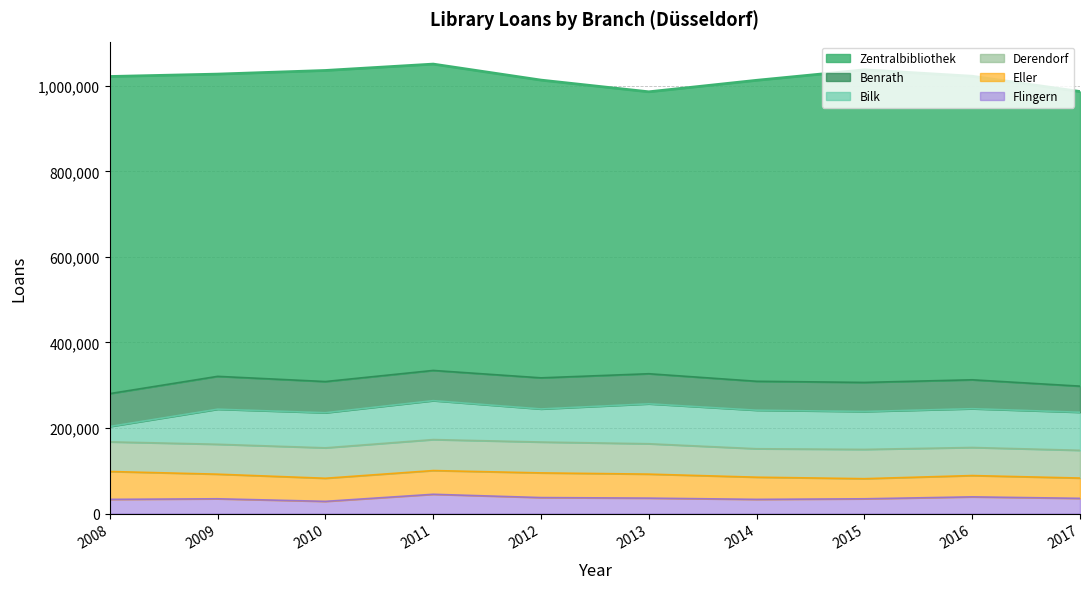

Reading left to right, list all the values displayed in this chart.

Zentralbibliothek: 2008=741406	2009=706682	2010=727340	2011=716278	2012=696133	2013=659180	2014=703719	2015=730848	2016=709694	2017=688839
Benrath: 2008=76976	2009=76865	2010=72976	2011=70675	2012=72826	2013=70411	2014=67678	2015=68058	2016=67657	2017=61072
Bilk: 2008=35880	2009=81953	2010=82032	2011=90998	2012=77299	2013=93314	2014=90094	2015=88561	2016=90636	2017=88935
Derendorf: 2008=69302	2009=69936	2010=71140	2011=72411	2012=72152	2013=71015	2014=66490	2015=68461	2016=65644	2017=64881
Eller: 2008=65152	2009=57510	2010=53994	2011=55508	2012=57694	2013=56115	2014=51847	2015=47056	2016=49794	2017=47444
Flingern: 2008=33152	2009=34523	2010=28492	2011=45016	2012=37344	2013=36041	2014=33157	2015=34470	2016=39012	2017=35543